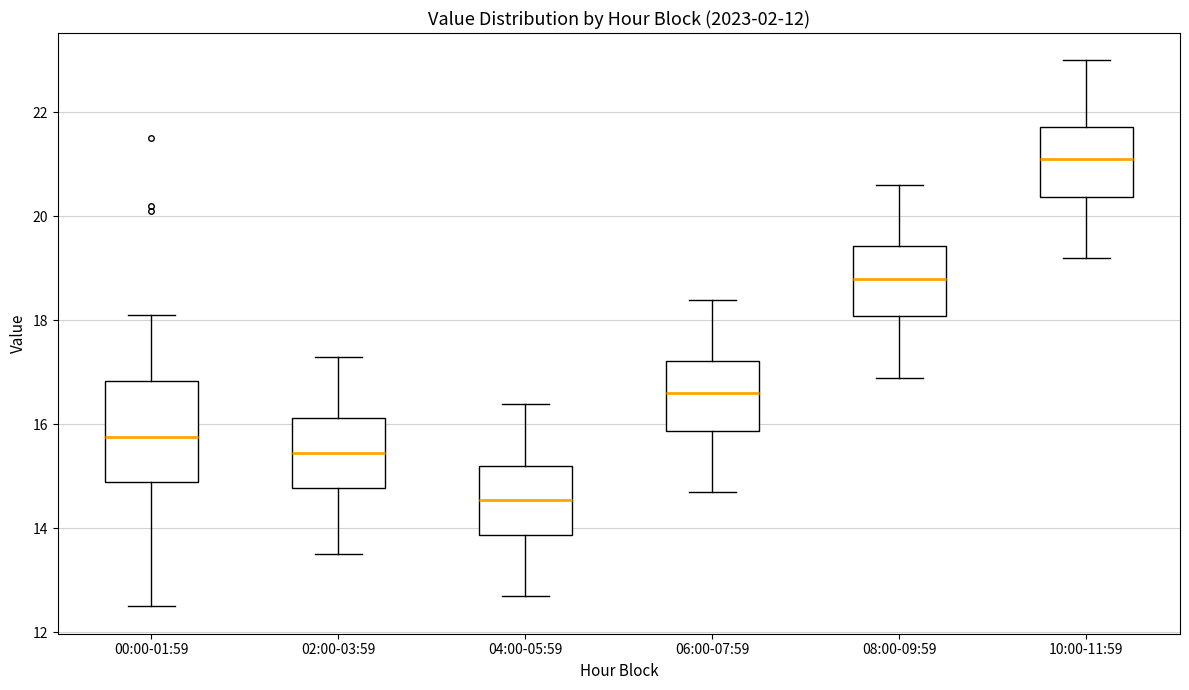

Comparing the boxes themselves (not the whiskers), which one is the tallest?

00:00-01:59